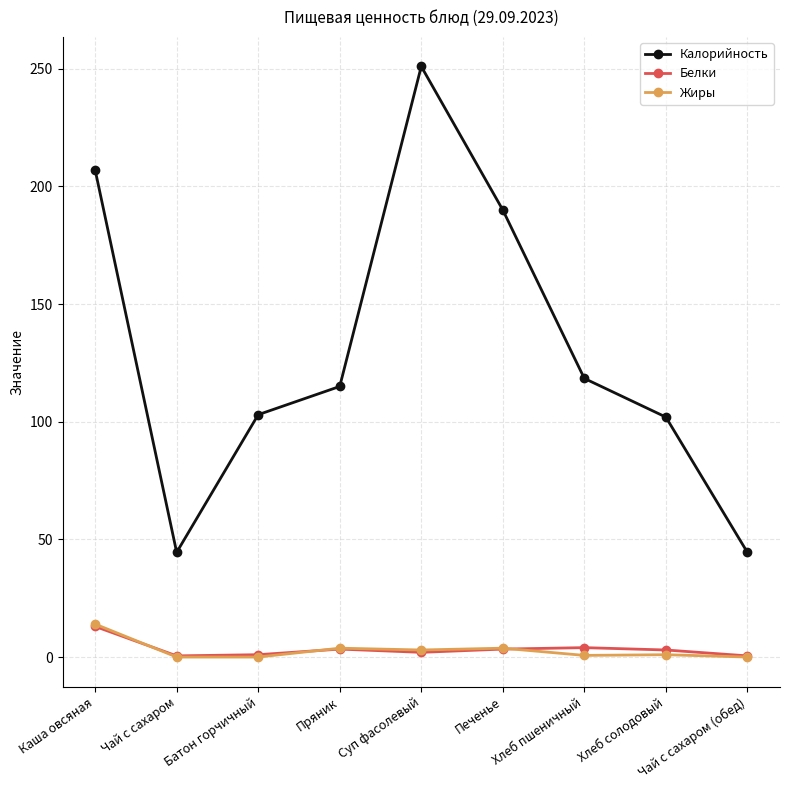

How many values in the Калорийность series are below 115?

4